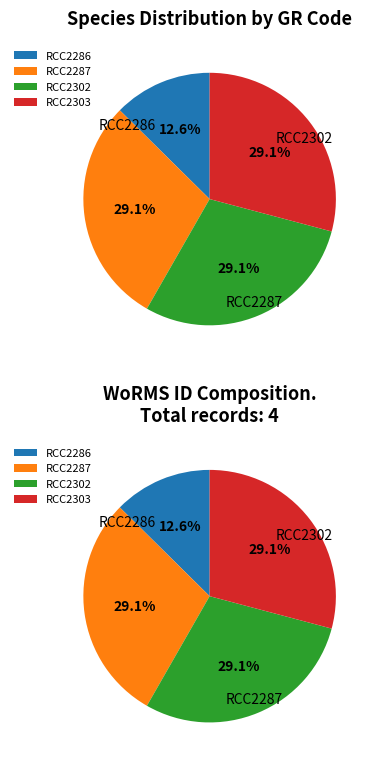

To the nearest percent, what is the difference between the largest and smallest slice percentages?

17%